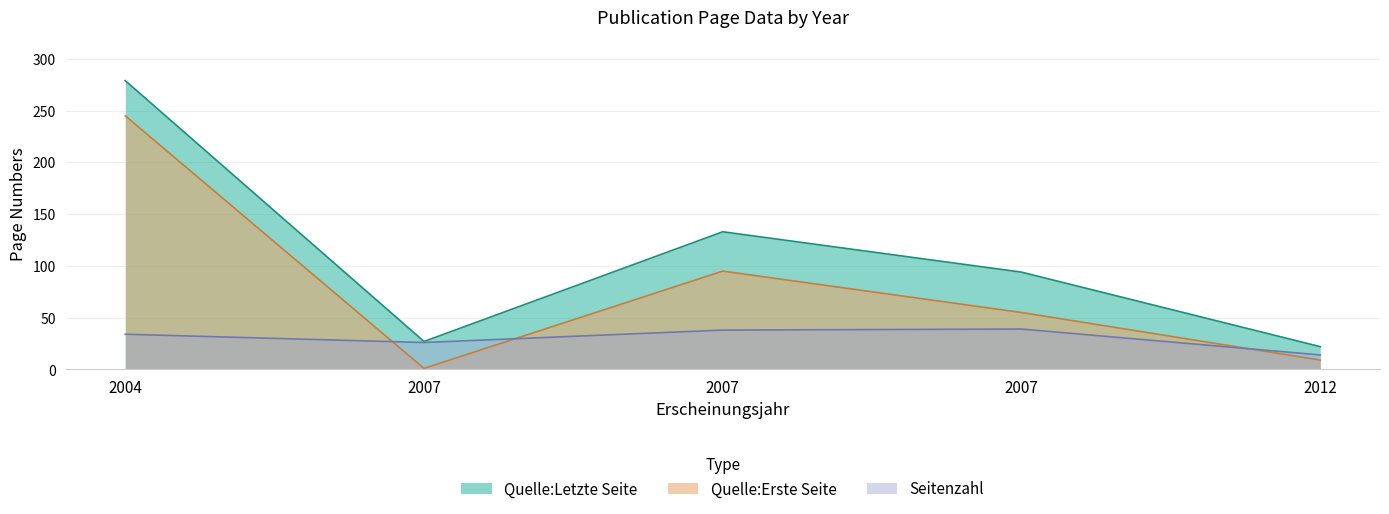

What is the spread (max minus min) of values at 2012?

13